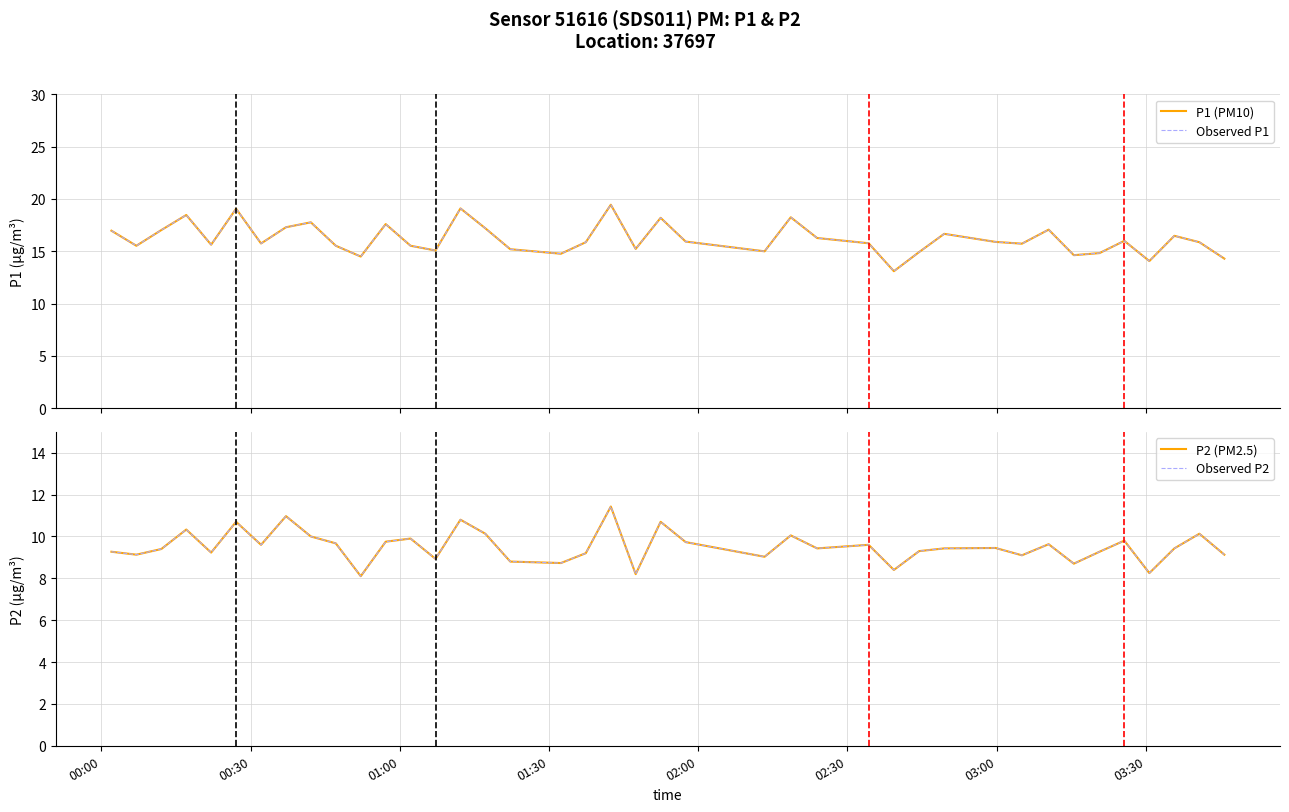

Reading right to left, list all the values displayed in this chart.

P1 (PM10): 14.3	15.9	16.5	14.1	16.0	14.8	14.6	17.1	15.7	15.9	16.7	14.9	13.1	15.8	16.3	18.2	15.0	15.9	18.2	15.2	19.4	15.9	14.8	15.2	17.2	19.1	15.1	15.5	17.6	14.5	15.5	17.8	17.3	15.8	19.1	15.6	18.5	17.0	15.5	17.0
Observed P1: 14.3	15.9	16.5	14.1	16.0	14.8	14.6	17.1	15.7	15.9	16.7	14.9	13.1	15.8	16.3	18.2	15.0	15.9	18.2	15.2	19.4	15.9	14.8	15.2	17.2	19.1	15.1	15.5	17.6	14.5	15.5	17.8	17.3	15.8	19.1	15.6	18.5	17.0	15.5	17.0
P2 (PM2.5): 9.1	10.1	9.4	8.2	9.8	9.3	8.7	9.6	9.1	9.4	9.4	9.3	8.4	9.6	9.4	10.1	9.0	9.7	10.7	8.2	11.4	9.2	8.7	8.8	10.1	10.8	8.9	9.9	9.8	8.1	9.7	10.0	11.0	9.6	10.7	9.2	10.3	9.4	9.1	9.3
Observed P2: 9.1	10.1	9.4	8.2	9.8	9.3	8.7	9.6	9.1	9.4	9.4	9.3	8.4	9.6	9.4	10.1	9.0	9.7	10.7	8.2	11.4	9.2	8.7	8.8	10.1	10.8	8.9	9.9	9.8	8.1	9.7	10.0	11.0	9.6	10.7	9.2	10.3	9.4	9.1	9.3